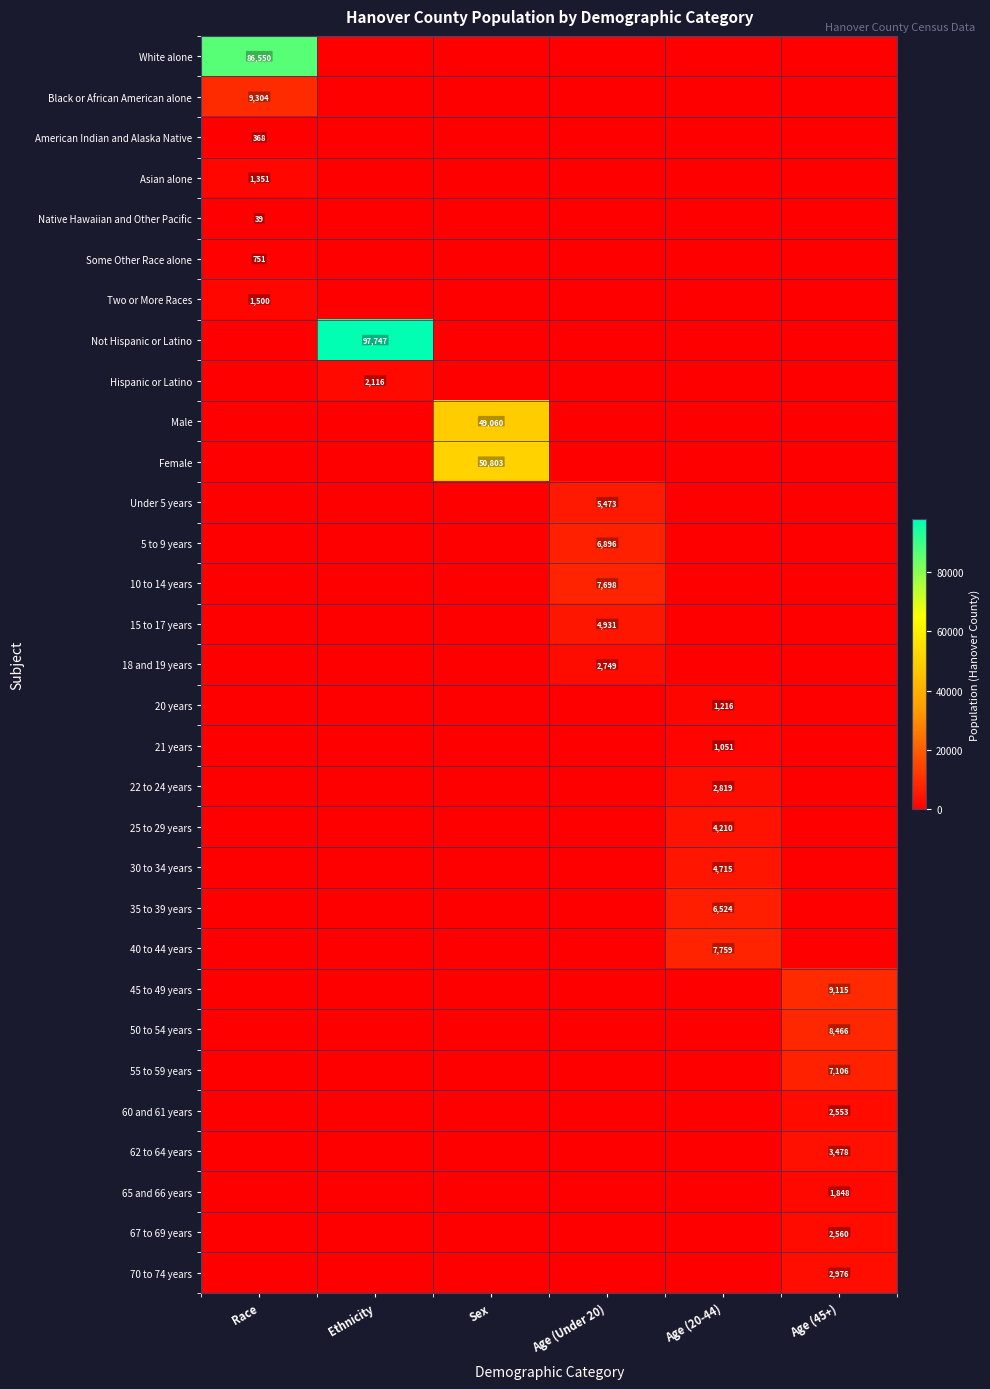

Which series has the largest range (max minus min)?

Not Hispanic or Latino